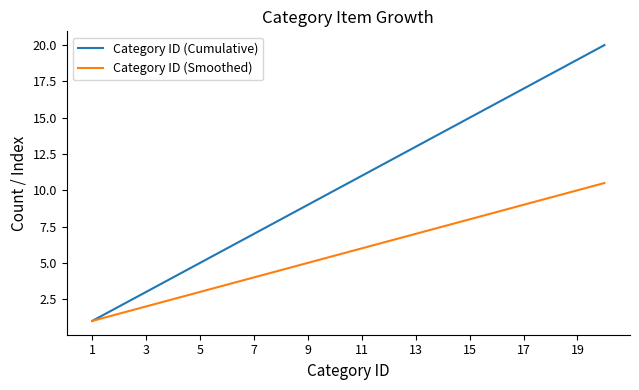

Which series has the largest range (max minus min)?

Category ID (Cumulative)